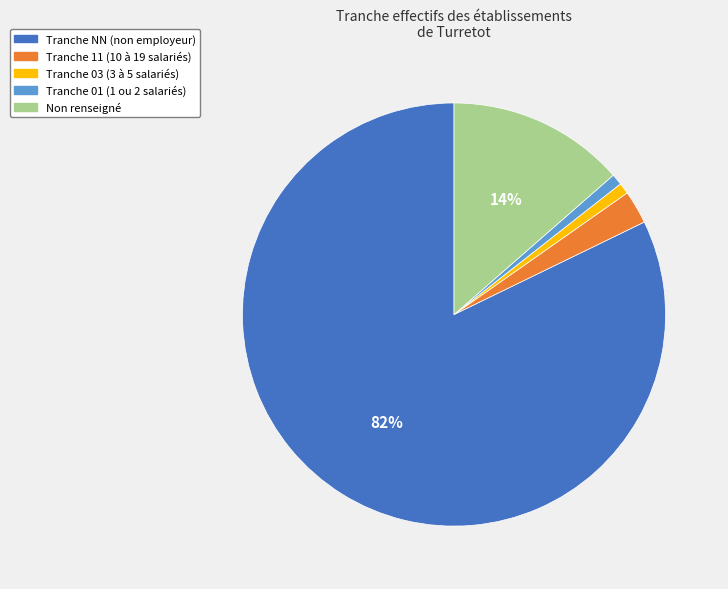

To the nearest percent, what is the average slice percentage?

20%